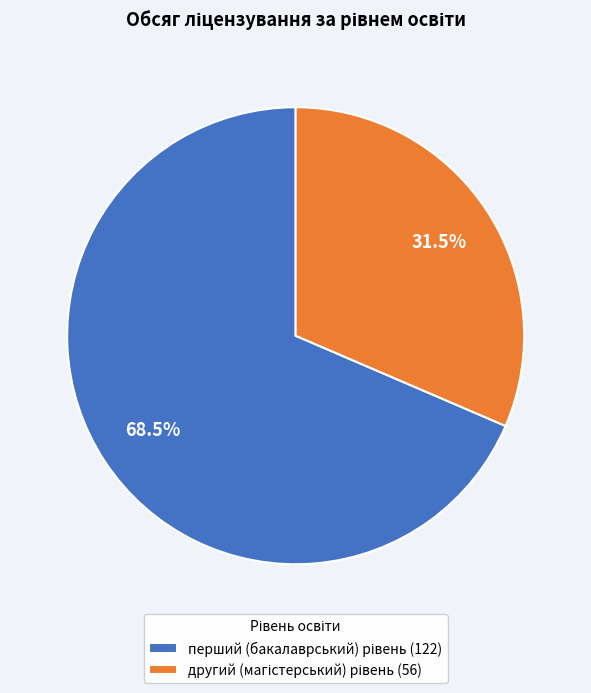

To the nearest percent, what is the difference between the largest and smallest slice percentages?

37%